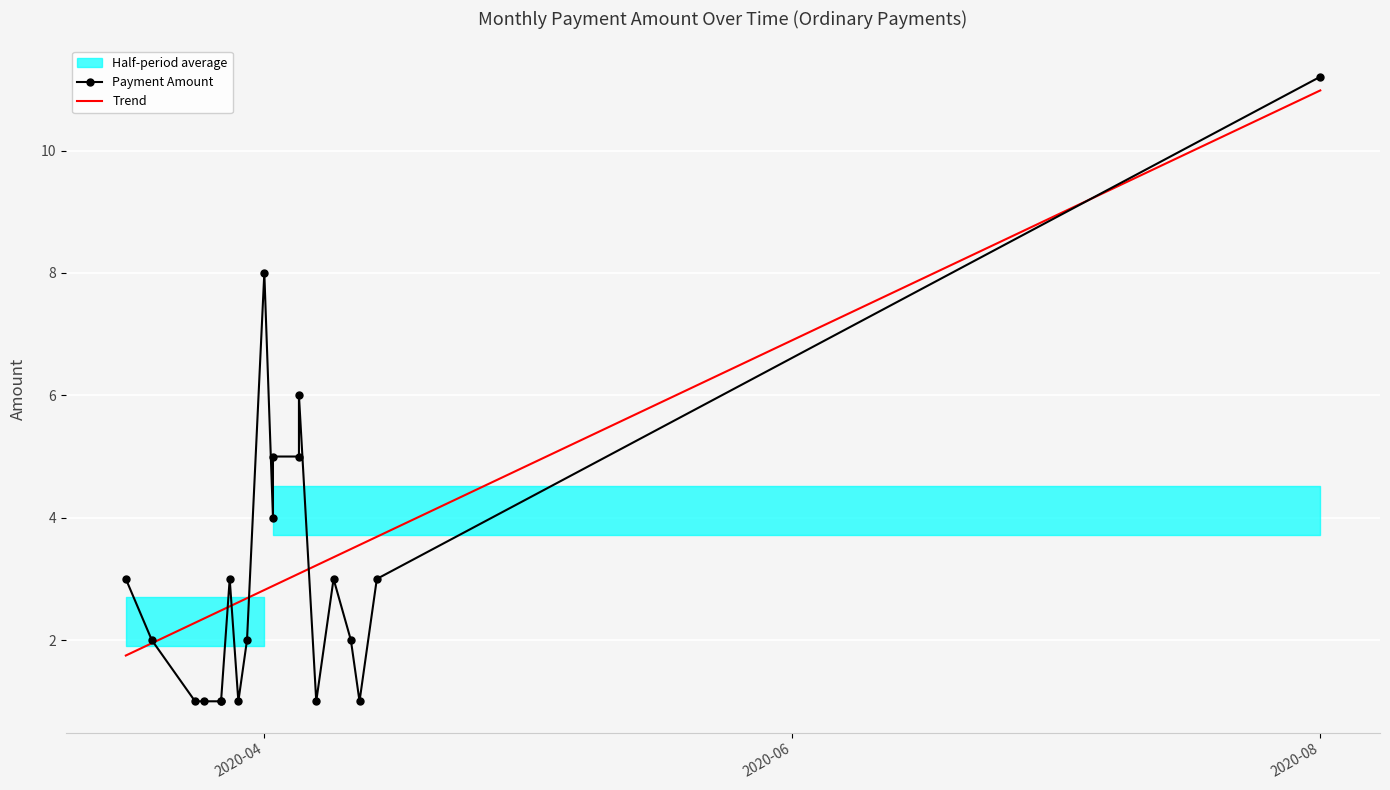

True or false: Amount and Fee intersect in this chart.

False